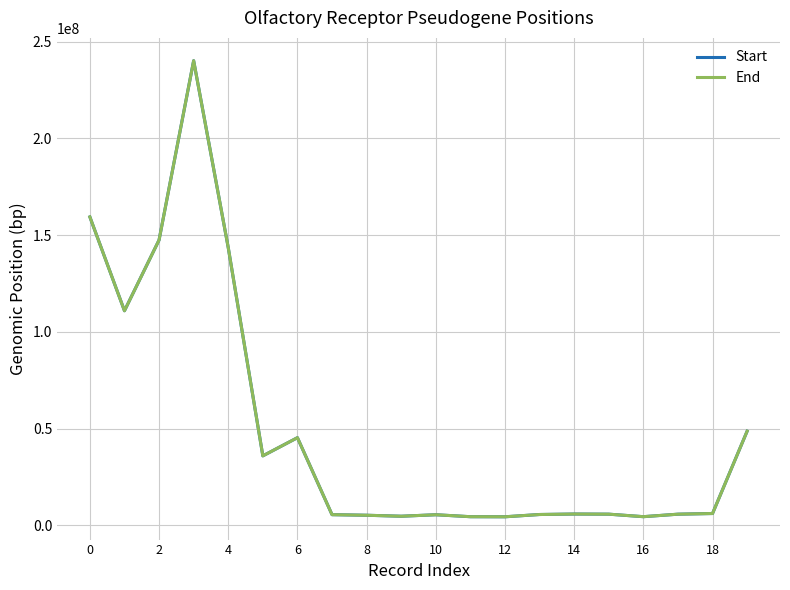

What is the maximum value for Start?

240109102